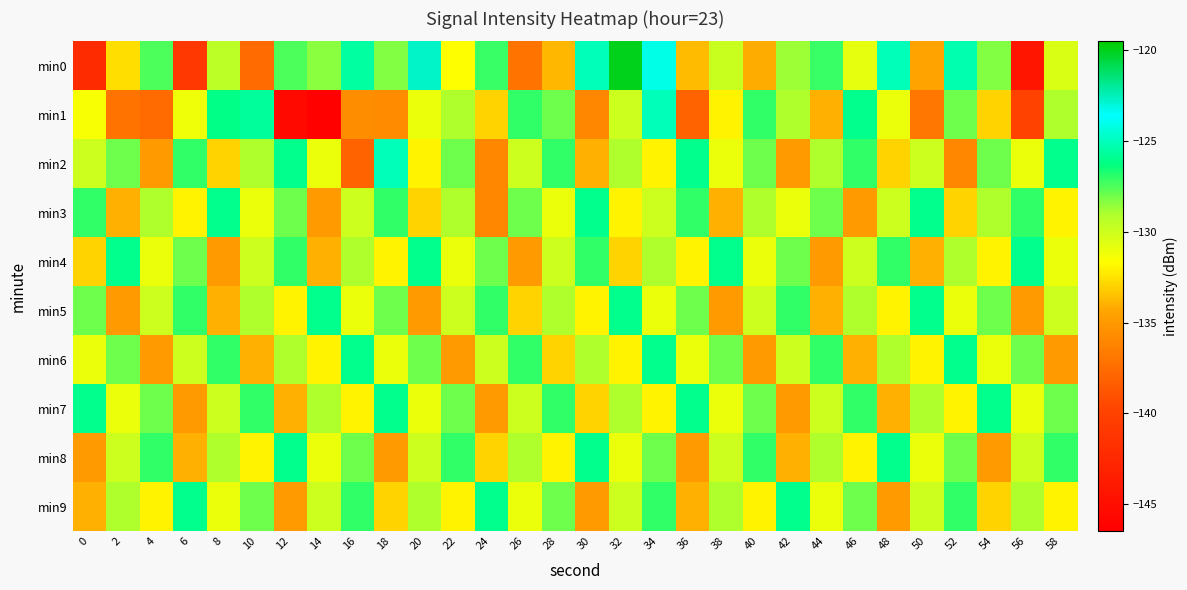

List the series in order of their peak value, lowest first.

min3, min4, min5, min6, min7, min8, min9, min1, min2, min0